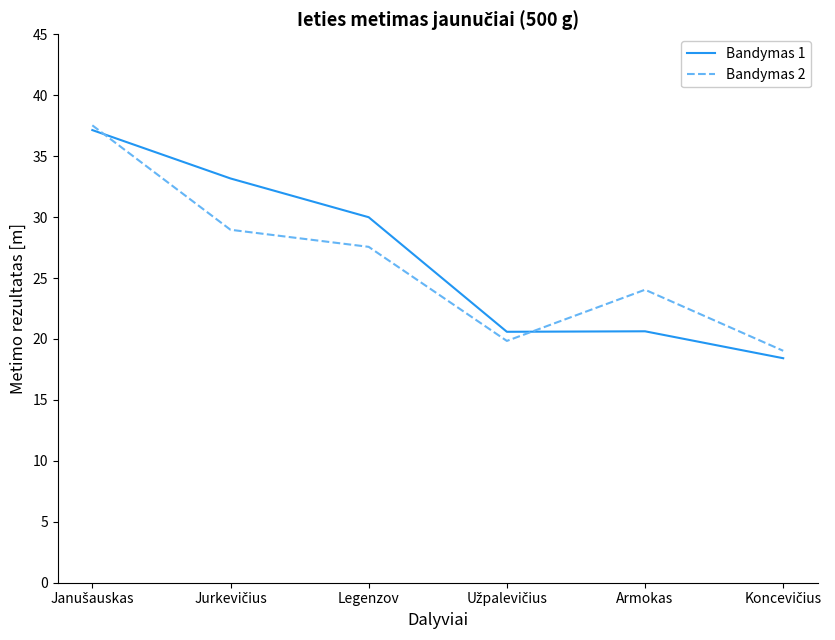

What is the spread (max minus min) of values at Legenzov?

2.4